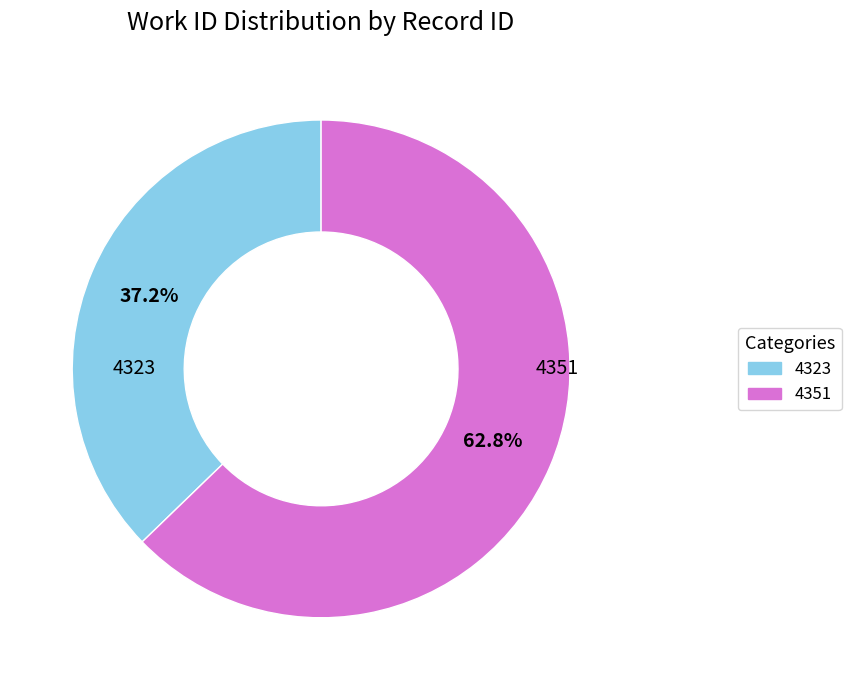

To the nearest percent, what is the combined percentage of 4323 and 4351?

100%